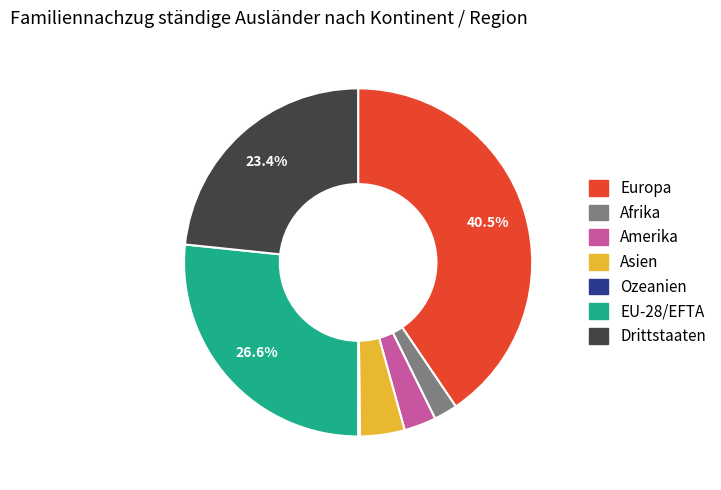

What is the largest slice in the pie chart?

Europa